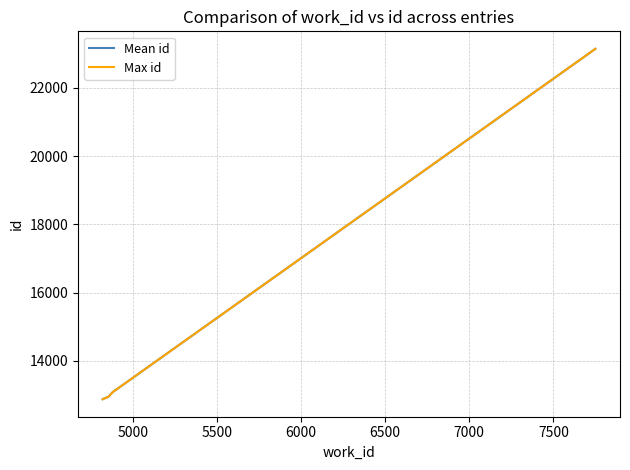

What is the greatest value displayed?

23147.0